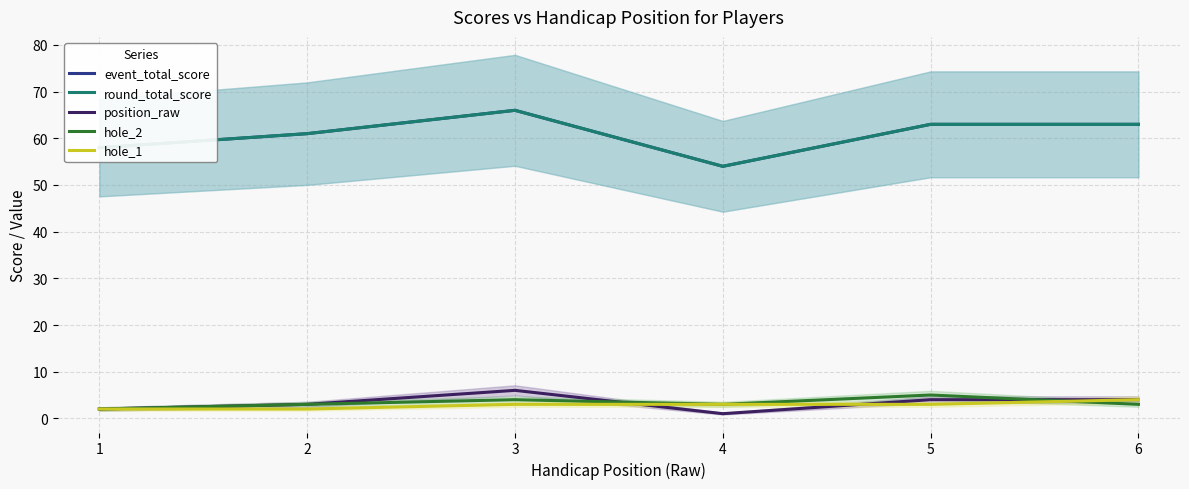

Where is hole_1 nearest to the value 3?

3